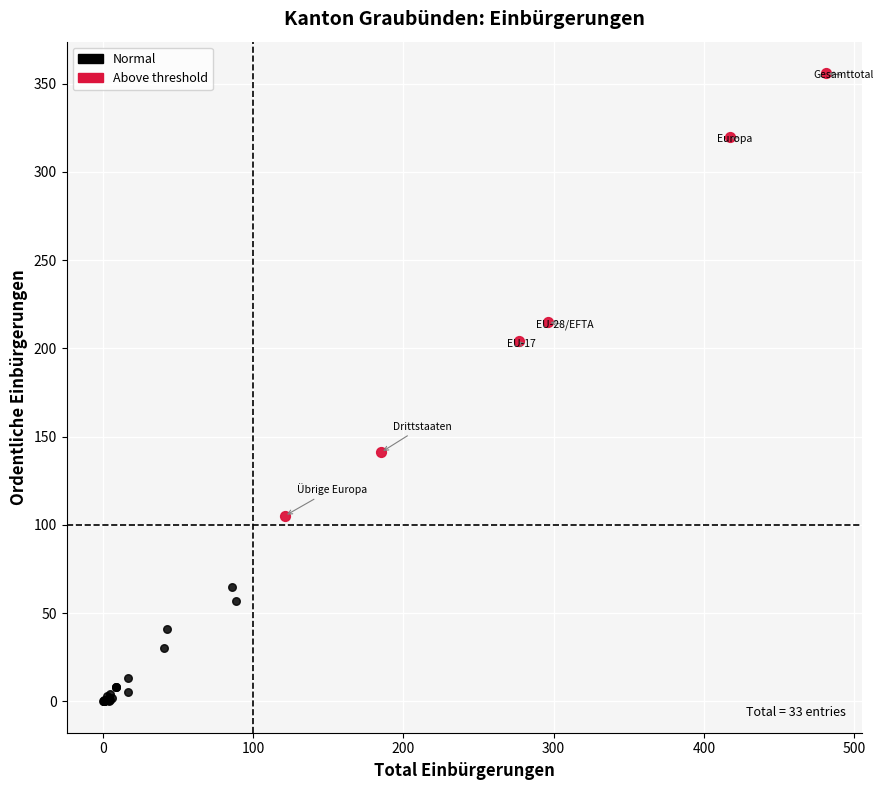

Which series reaches the minimum Y coordinate?

Normal